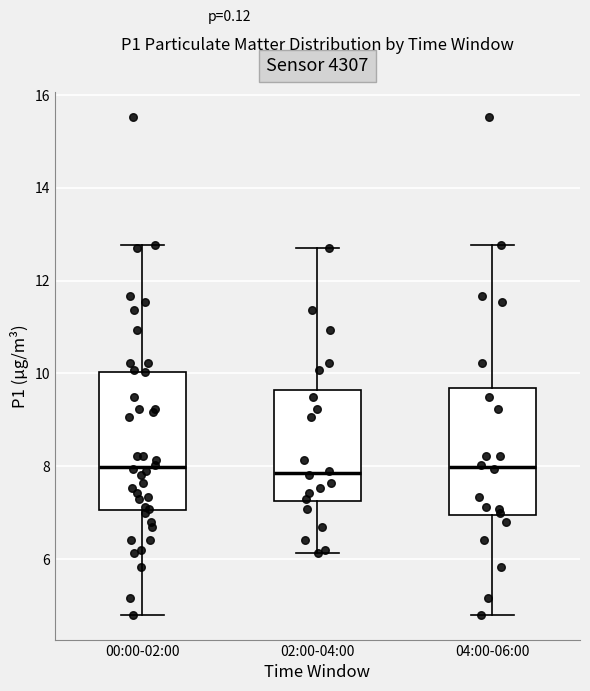

Where does the lower whisker of the box for 02:00-04:00 end on the y-axis? The values are not printed on the chart, so give them approximately, as read against the axis.

6.2